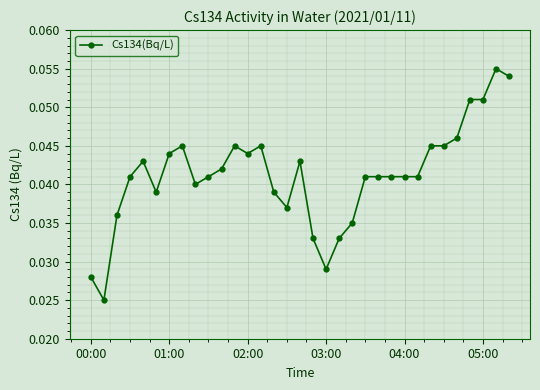

True or false: there are more than 2 points higher than both neighbors.

True